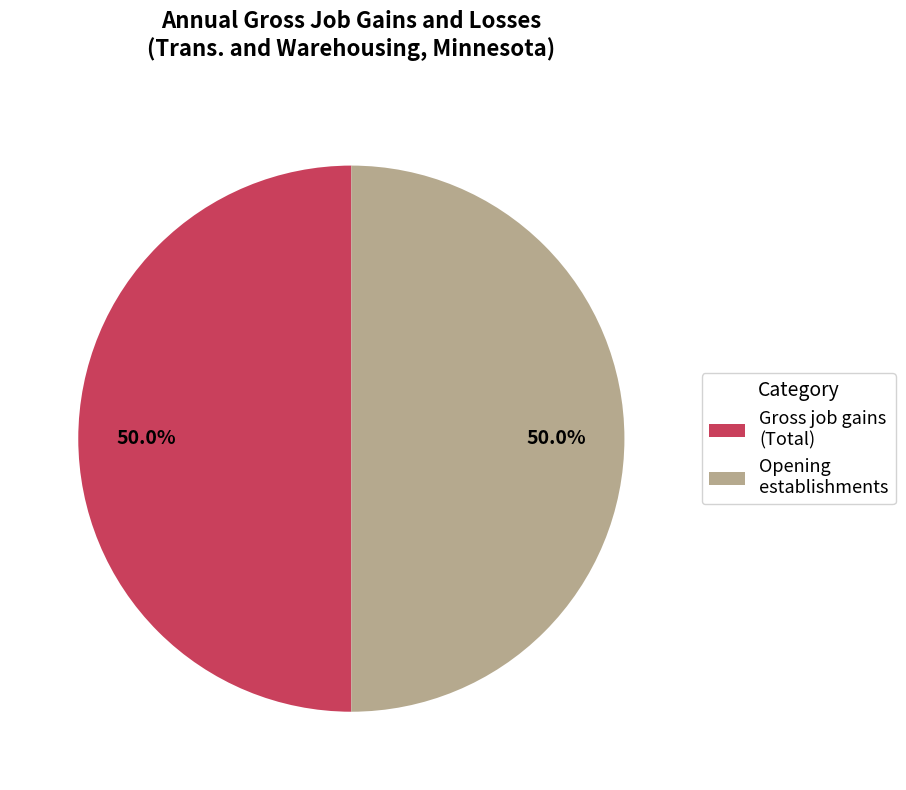

How much of the chart is everything except Opening establishments?

50.0%